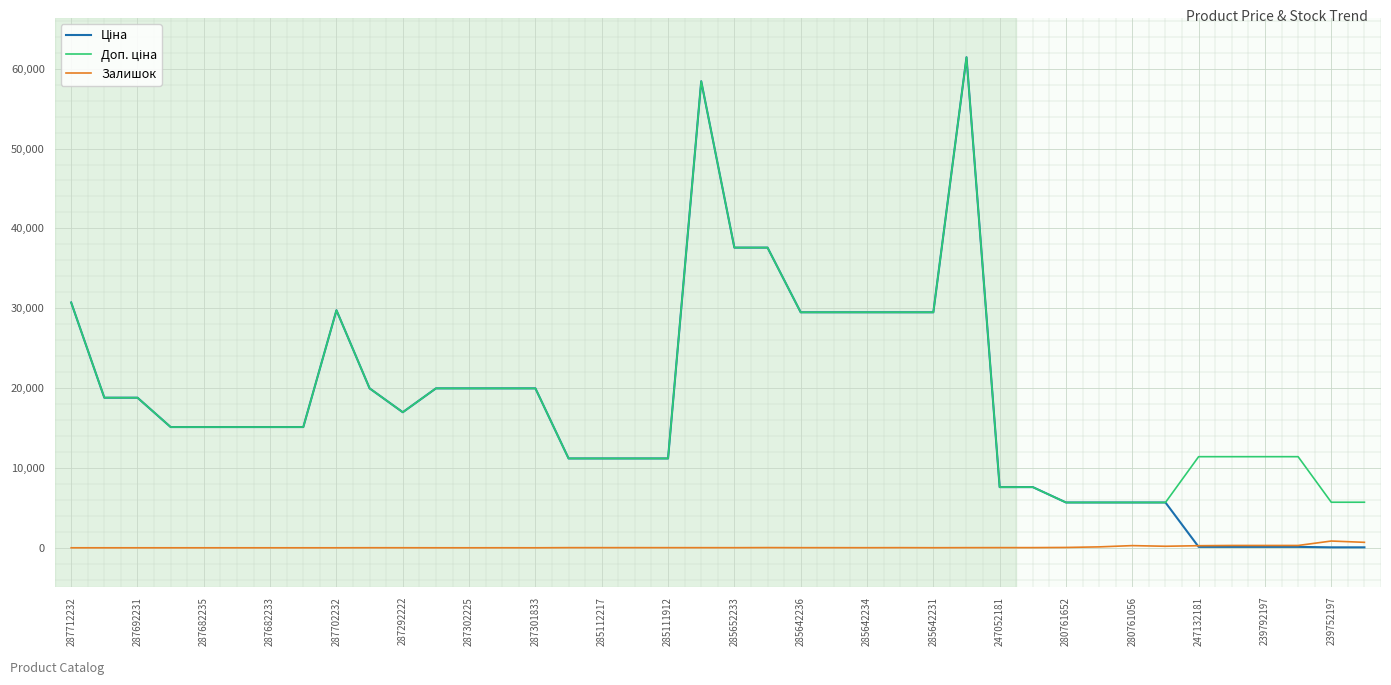

Is this an area chart (filled region under the line)?

No